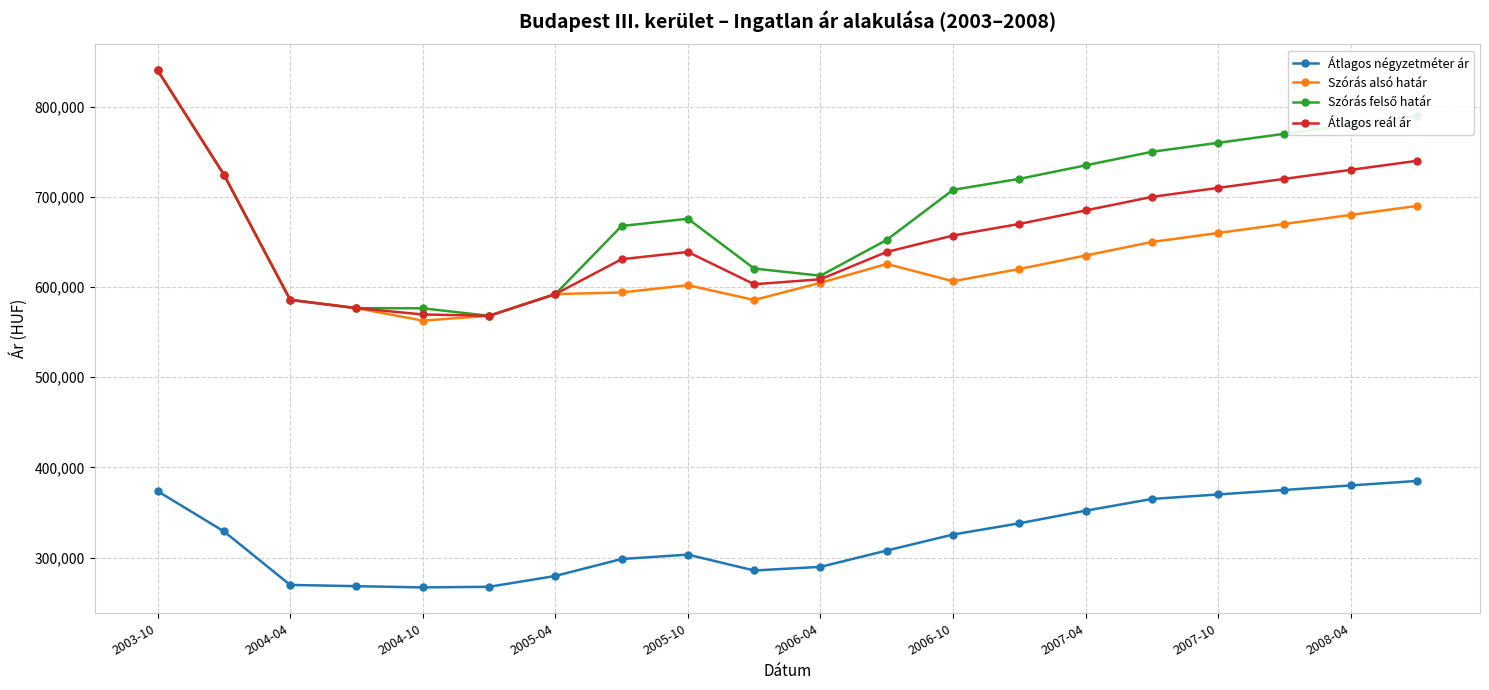

True or false: Szórás alsó határ has more than 0 points higher than both neighbors.

True